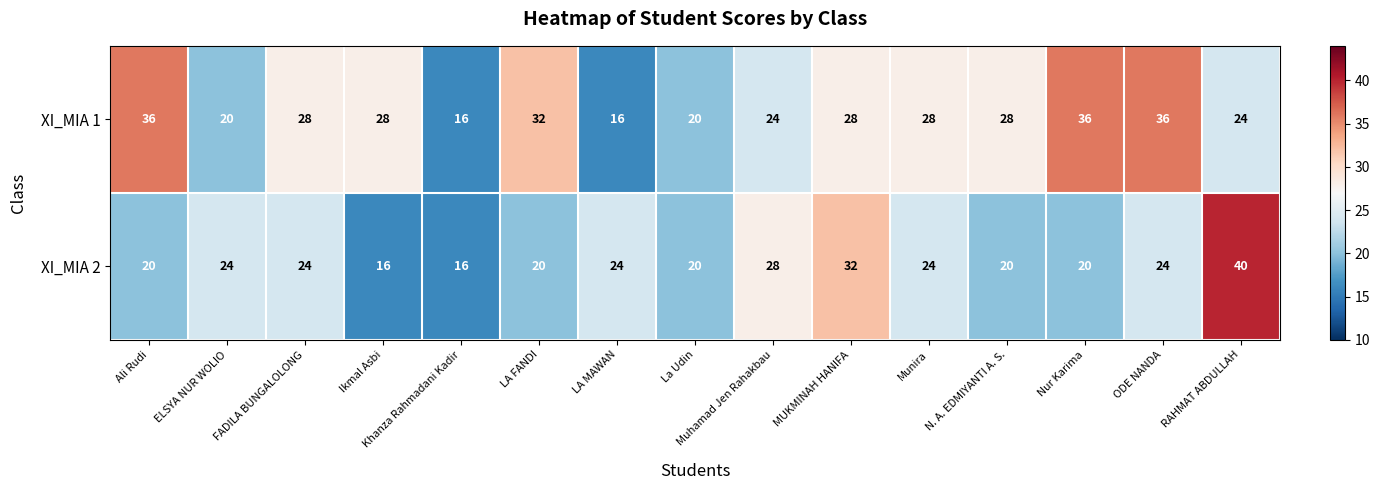

What is the greatest value displayed?

40